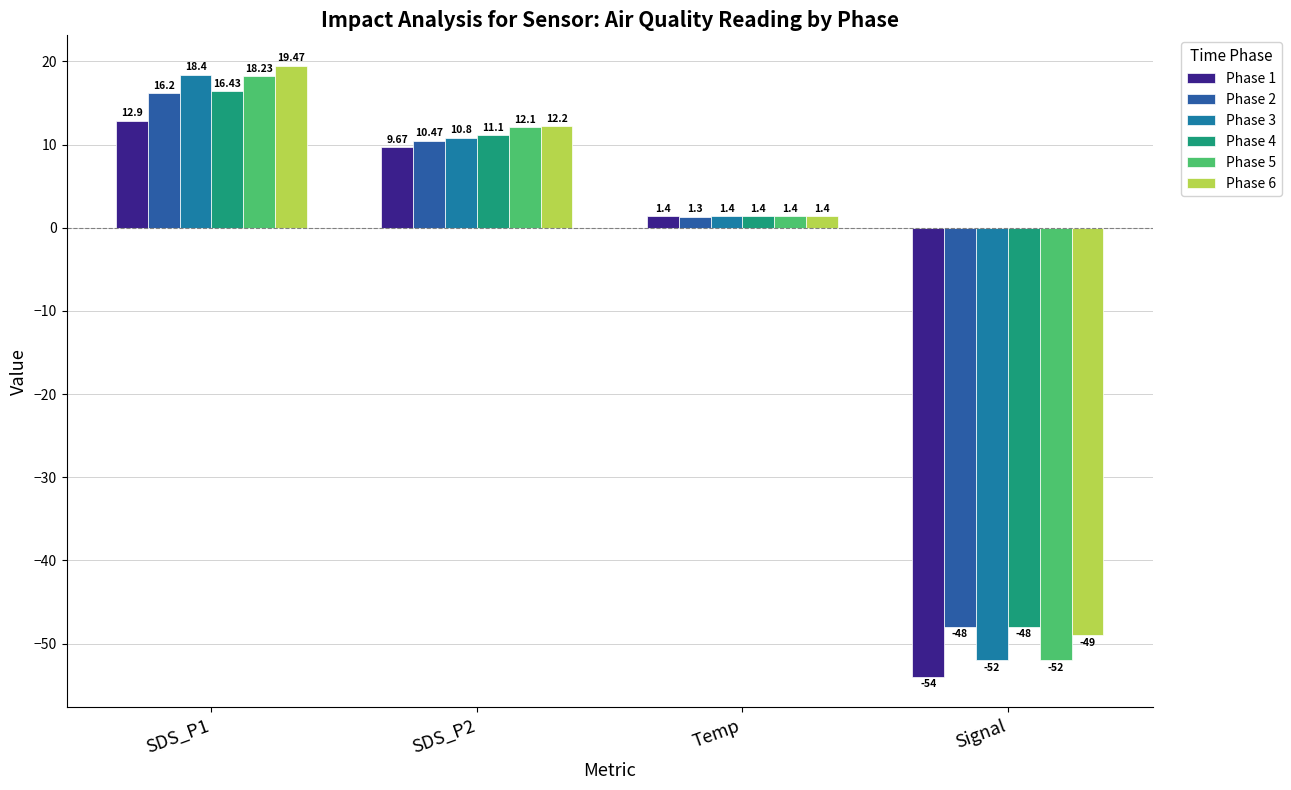

How many series are shown in this chart?

6